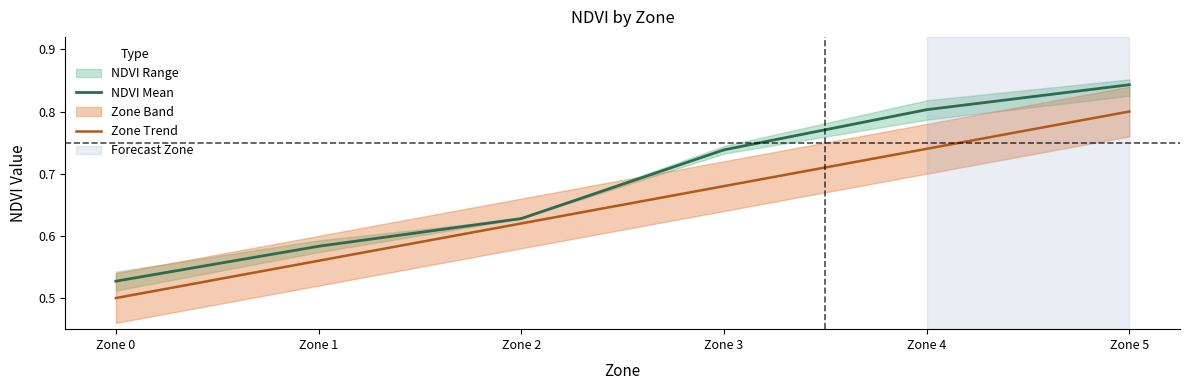

What is the spread (max minus min) of values at Zone 3?

0.1